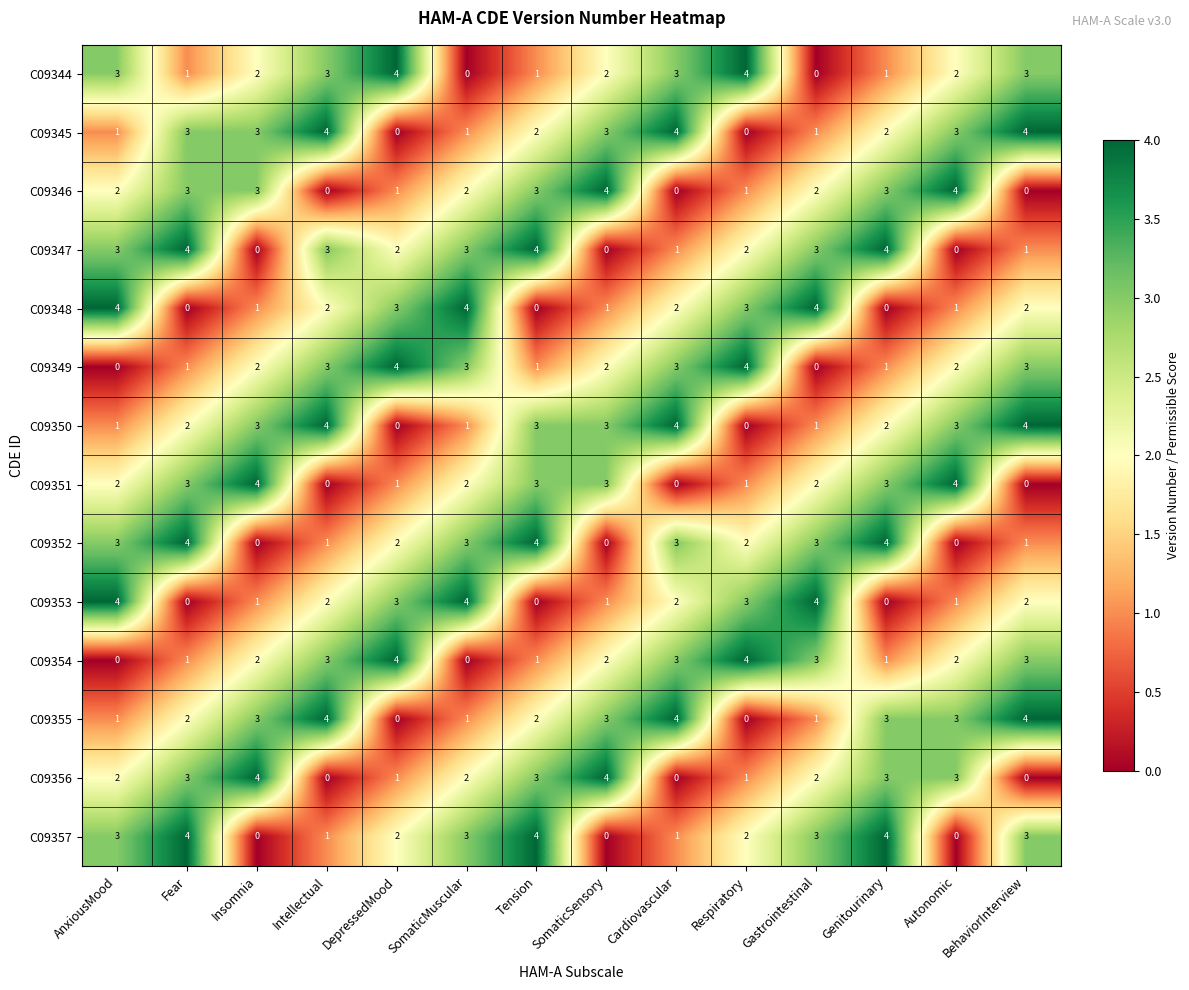

What is the difference between the second highest and minimum values in the C09356 series?

4